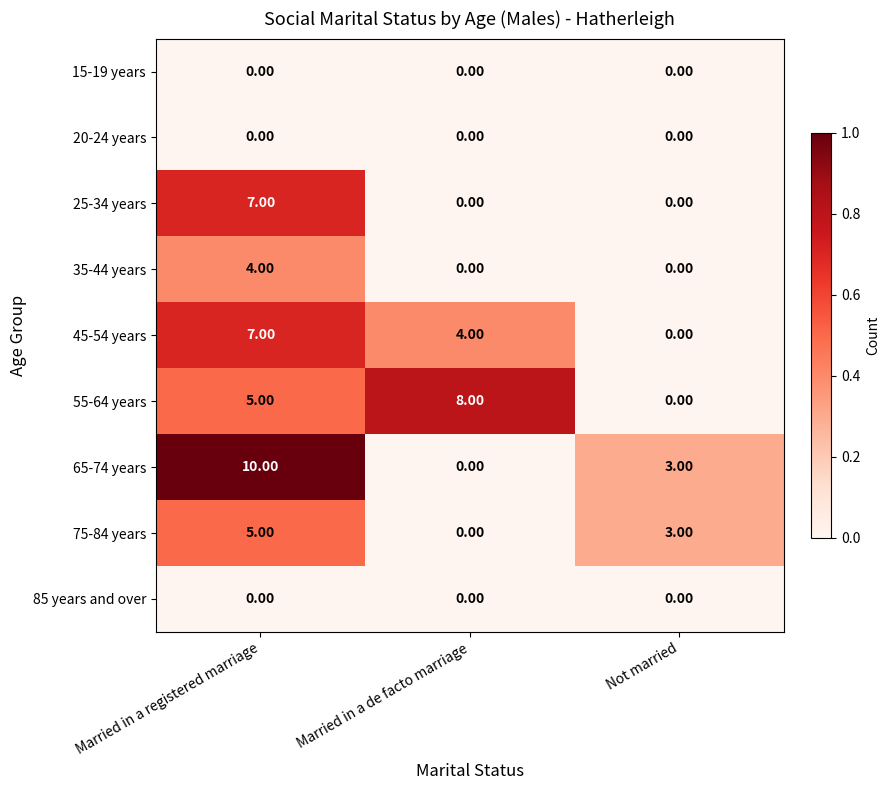

At which label does 75-84 years reach its minimum?

Married in a de facto marriage